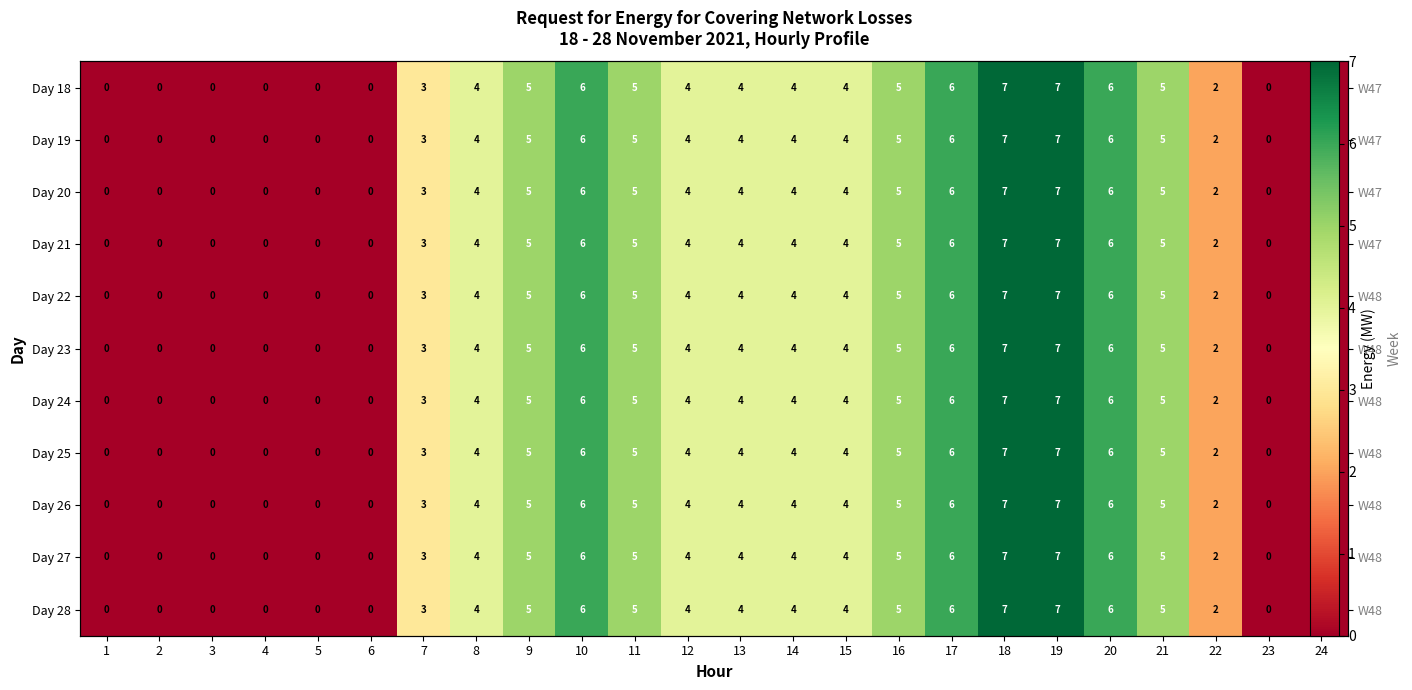

Count the Day 19 values in the range 0 to 5.

19